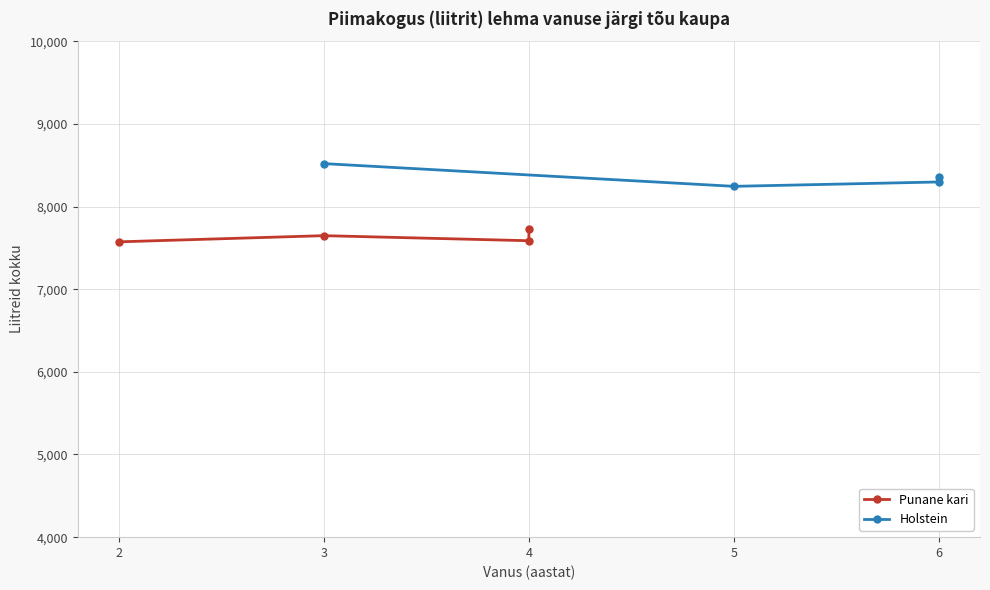

List the series in order of their peak value, highest first.

Holstein, Punane kari